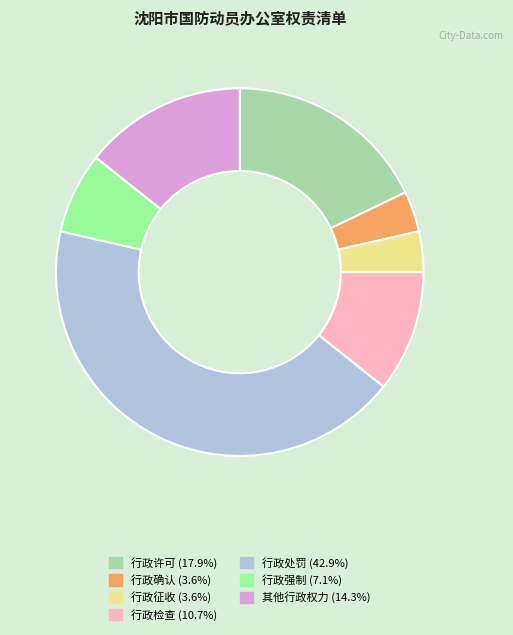

The 行政强制 slice represents 7% of the pie. True or false?

True